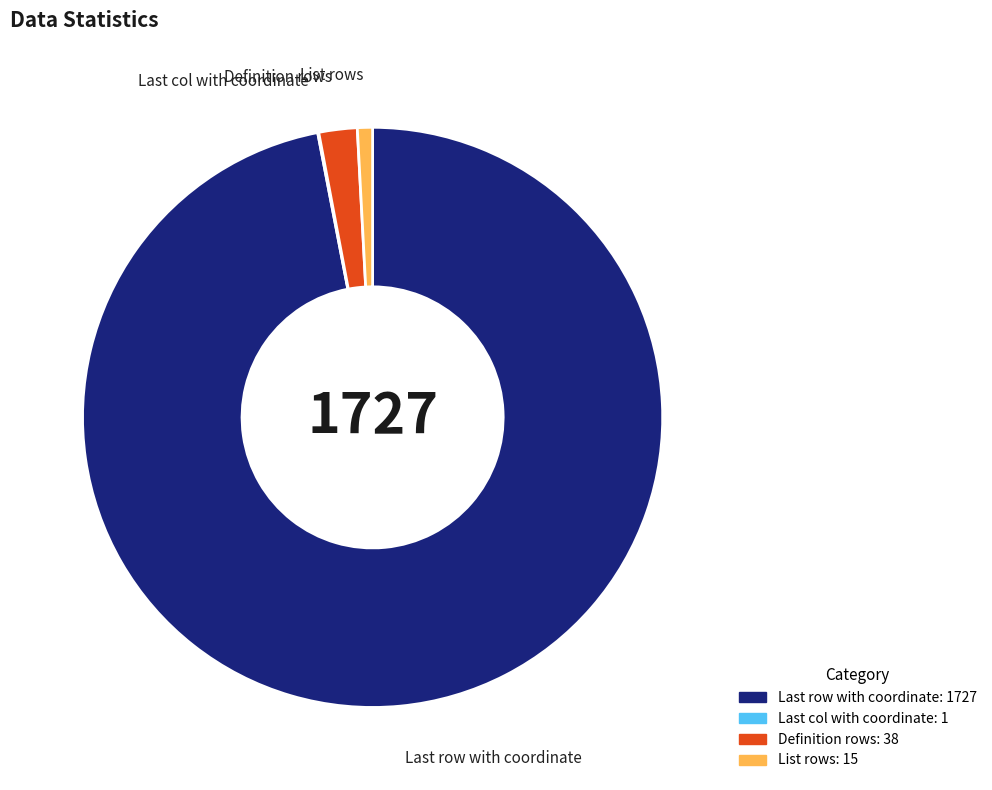

Approximately how many times larger is the value at Definition rows compared to List rows?

2.5